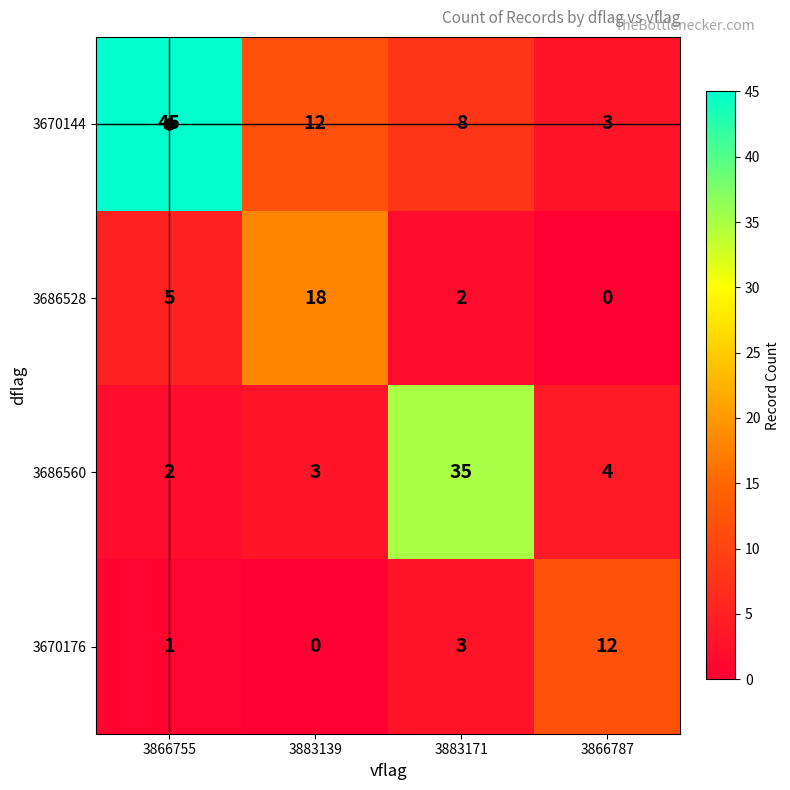

How many data points in 3686560 are less than 4?

2